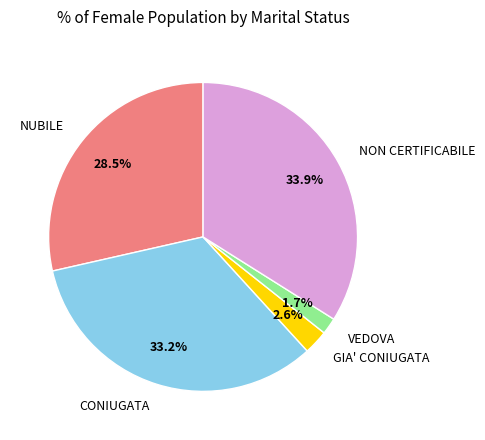

The CONIUGATA slice represents 40% of the pie. True or false?

False